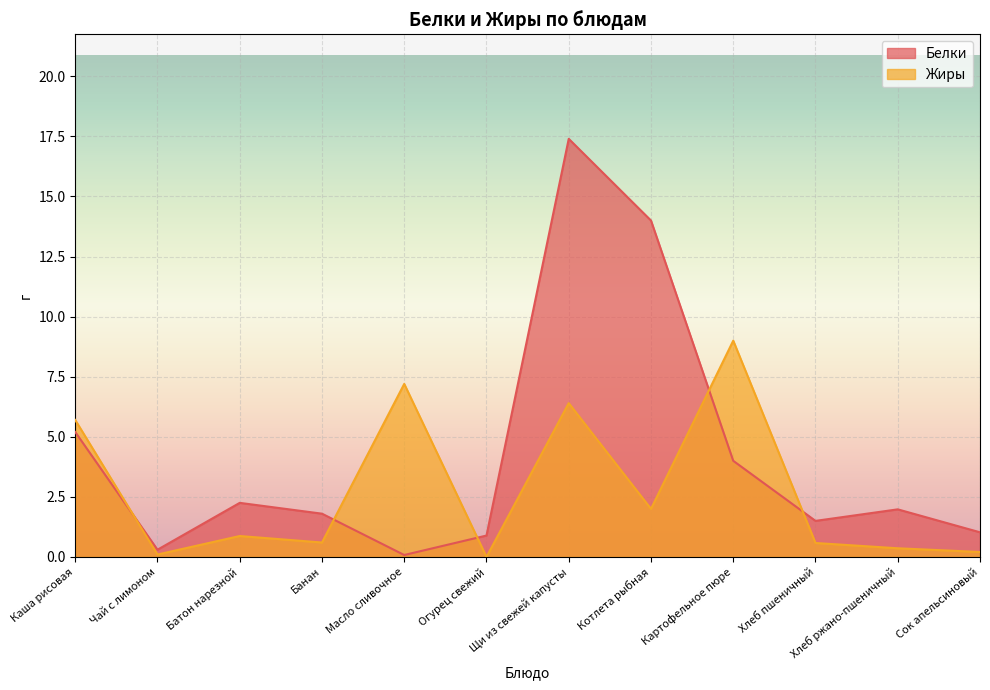

At which label is Белки closest to 8?

Каша рисовая